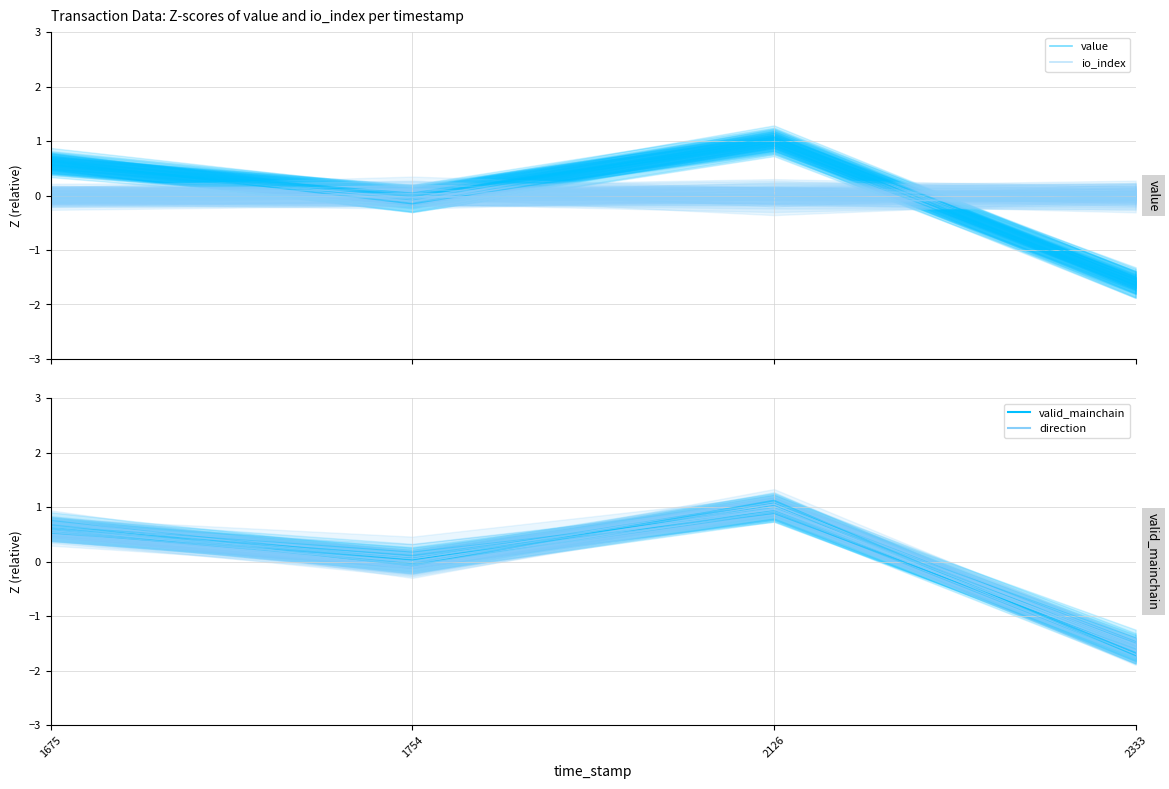

Does the chart display data point markers on the line(s)?

No